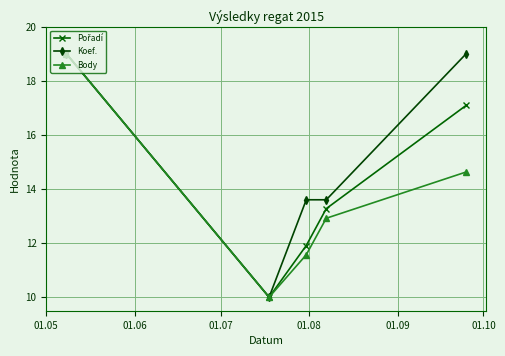

Which series has the largest total across all categories?

Koef.